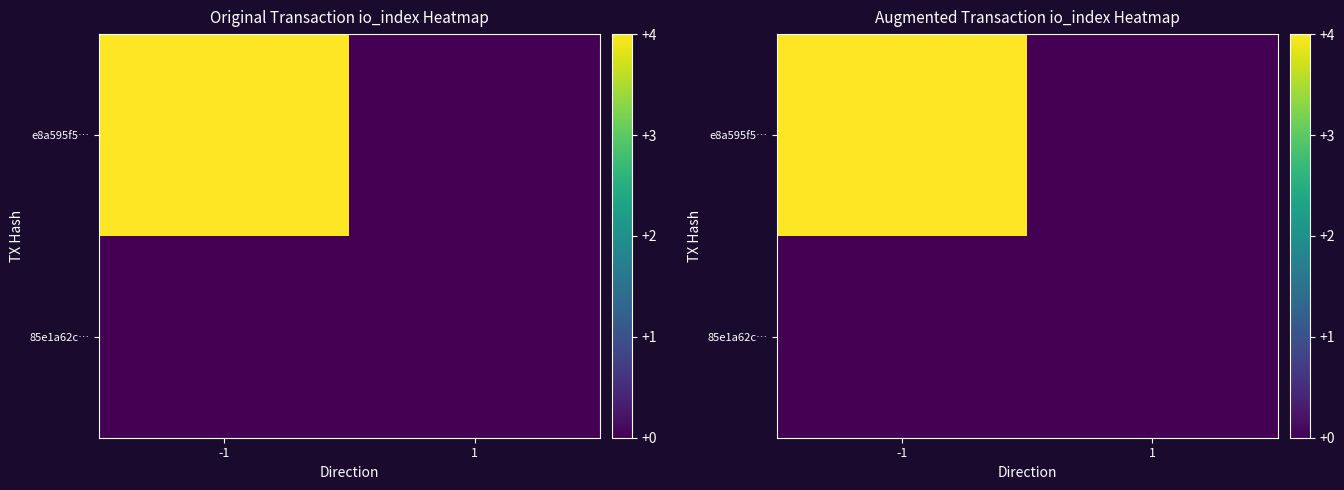

The value of e8a595f5… at 1 is 0. True or false?

True